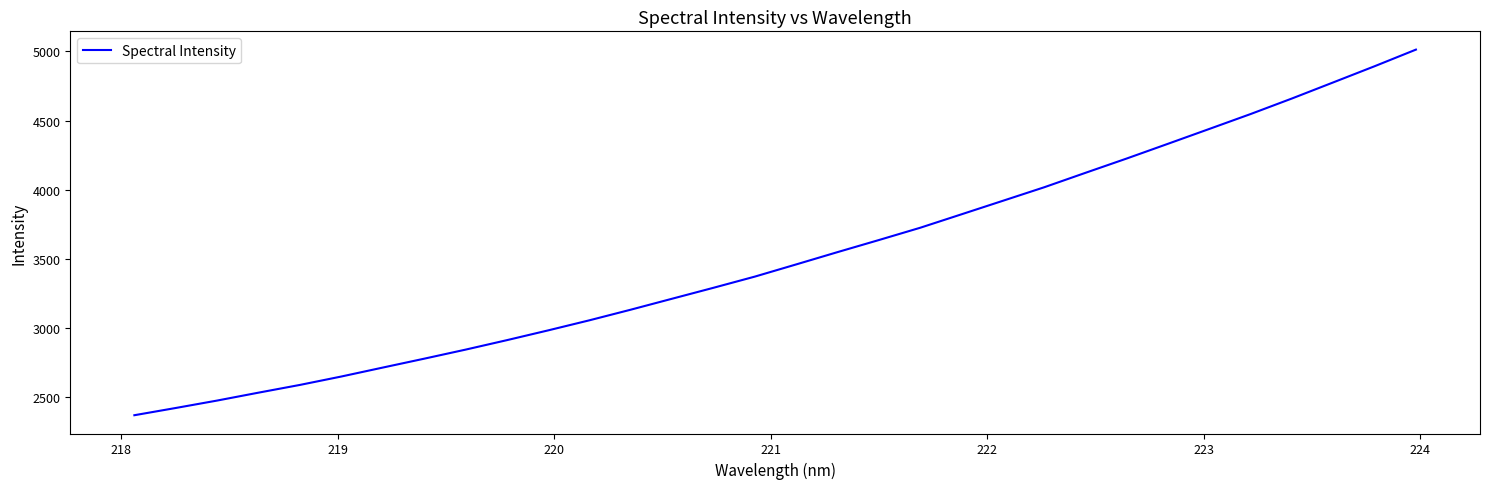

What is the difference between the maximum and minimum values?

2641.6